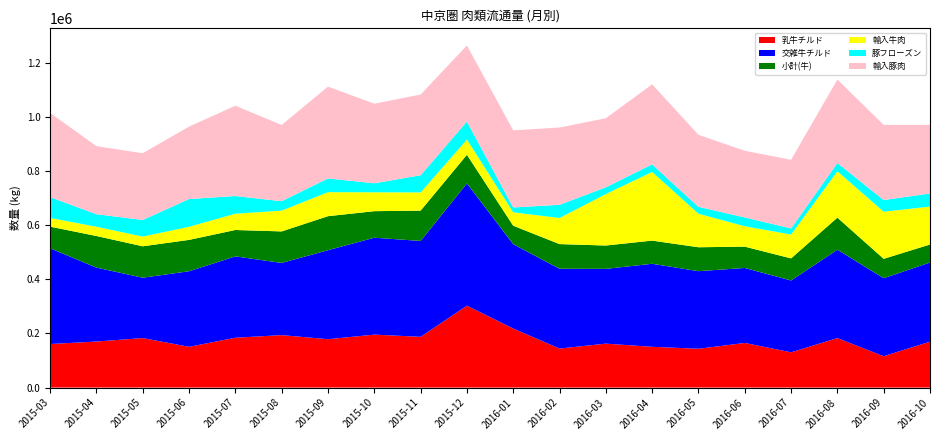

Reading right to left, list all the values displayed in this chart.

乳牛チルド: 2016-10=169483.0	2016-09=115774.0	2016-08=182706.7	2016-07=130190.0	2016-06=164758.0	2016-05=143295.0	2016-04=150499.8	2016-03=162210.0	2016-02=144054.0	2016-01=217855.2	2015-12=302428.0	2015-11=187368.0	2015-10=195504.0	2015-09=178587.5	2015-08=193661.0	2015-07=184013.0	2015-06=150479.0	2015-05=182752.0	2015-04=169954.3	2015-03=160740.0
交雑牛チルド: 2016-10=292292.0	2016-09=287982.0	2016-08=326338.0	2016-07=265128.0	2016-06=276789.0	2016-05=286383.0	2016-04=306484.0	2016-03=275983.0	2016-02=294610.0	2016-01=311522.0	2015-12=451308.0	2015-11=353938.0	2015-10=357740.0	2015-09=328510.0	2015-08=266456.0	2015-07=300282.0	2015-06=278903.0	2015-05=222857.0	2015-04=272875.0	2015-03=353455.0
小計(牛): 2016-10=66350.0	2016-09=71542.0	2016-08=118264.0	2016-07=81584.0	2016-06=78735.0	2016-05=88336.0	2016-04=85580.0	2016-03=86244.0	2016-02=90985.0	2016-01=68098.0	2015-12=105591.0	2015-11=111870.0	2015-10=97965.0	2015-09=125571.0	2015-08=116377.0	2015-07=97472.0	2015-06=115796.0	2015-05=115987.0	2015-04=116710.0	2015-03=79909.0
輸入牛肉: 2016-10=139929.0	2016-09=173978.0	2016-08=171357.0	2016-07=88083.0	2016-06=75280.0	2016-05=123893.0	2016-04=253465.0	2016-03=190016.0	2016-02=96452.0	2016-01=49589.5	2015-12=56343.7	2015-11=67248.0	2015-10=69723.0	2015-09=88724.0	2015-08=76708.0	2015-07=60110.0	2015-06=48400.0	2015-05=35882.0	2015-04=34176.0	2015-03=31998.0
豚フローズン: 2016-10=48402.0	2016-09=43126.0	2016-08=30525.0	2016-07=22604.0	2016-06=32513.0	2016-05=25473.0	2016-04=28092.0	2016-03=24939.0	2016-02=48675.0	2016-01=17891.0	2015-12=66660.0	2015-11=63306.0	2015-10=33269.0	2015-09=50687.0	2015-08=34685.0	2015-07=65302.0	2015-06=102502.0	2015-05=61308.0	2015-04=46270.0	2015-03=76916.0
輸入豚肉: 2016-10=253514.0	2016-09=277274.0	2016-08=308049.0	2016-07=253192.0	2016-06=246082.0	2016-05=265613.0	2016-04=295354.0	2016-03=254851.0	2016-02=285293.0	2016-01=284562.5	2015-12=280680.0	2015-11=298036.0	2015-10=293724.0	2015-09=338903.0	2015-08=281478.0	2015-07=333308.0	2015-06=267370.0	2015-05=246302.0	2015-04=251243.0	2015-03=310803.0